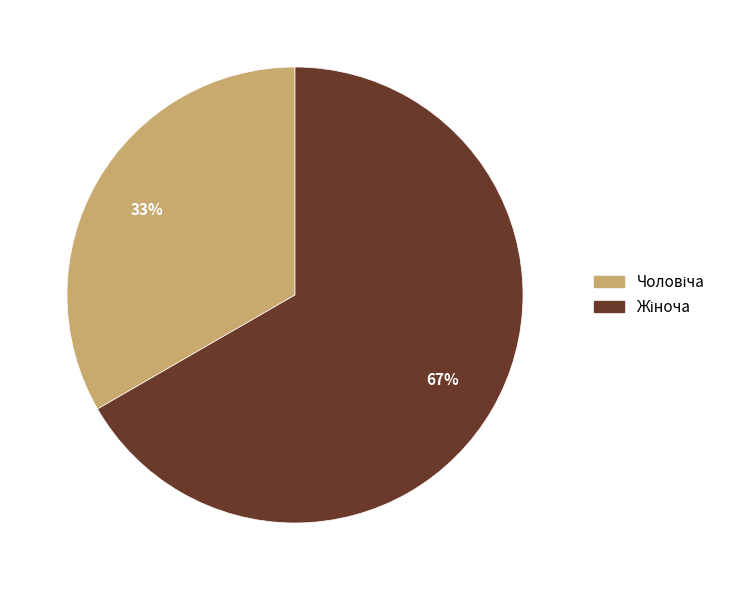

Does any single category account for the majority?

Yes